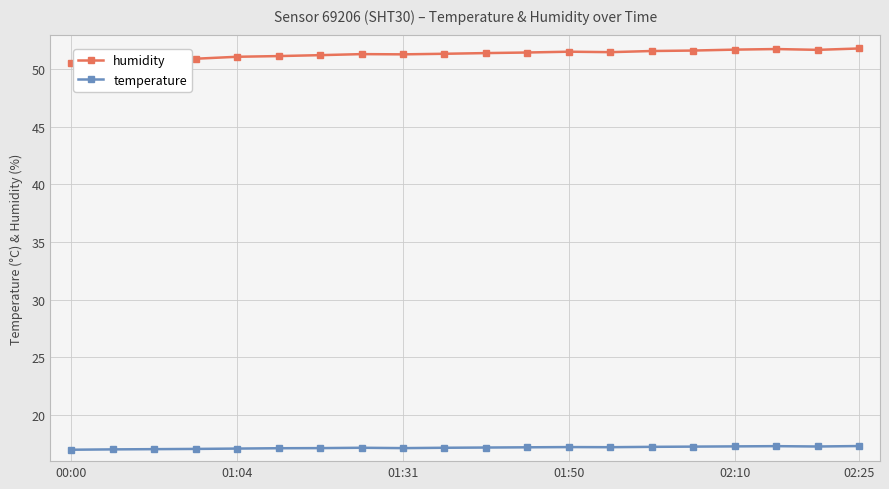

Which series has the largest range (max minus min)?

humidity